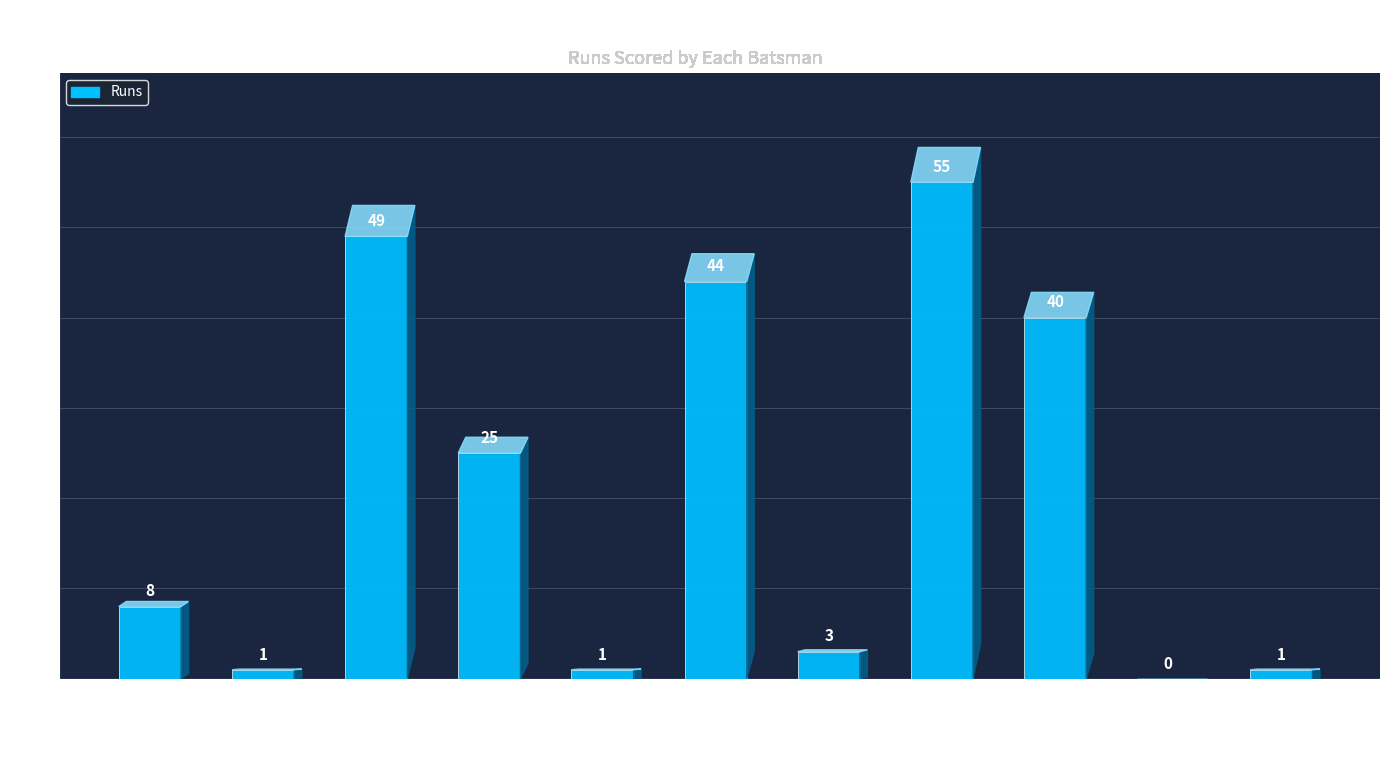

What is the maximum value shown in the chart?

55